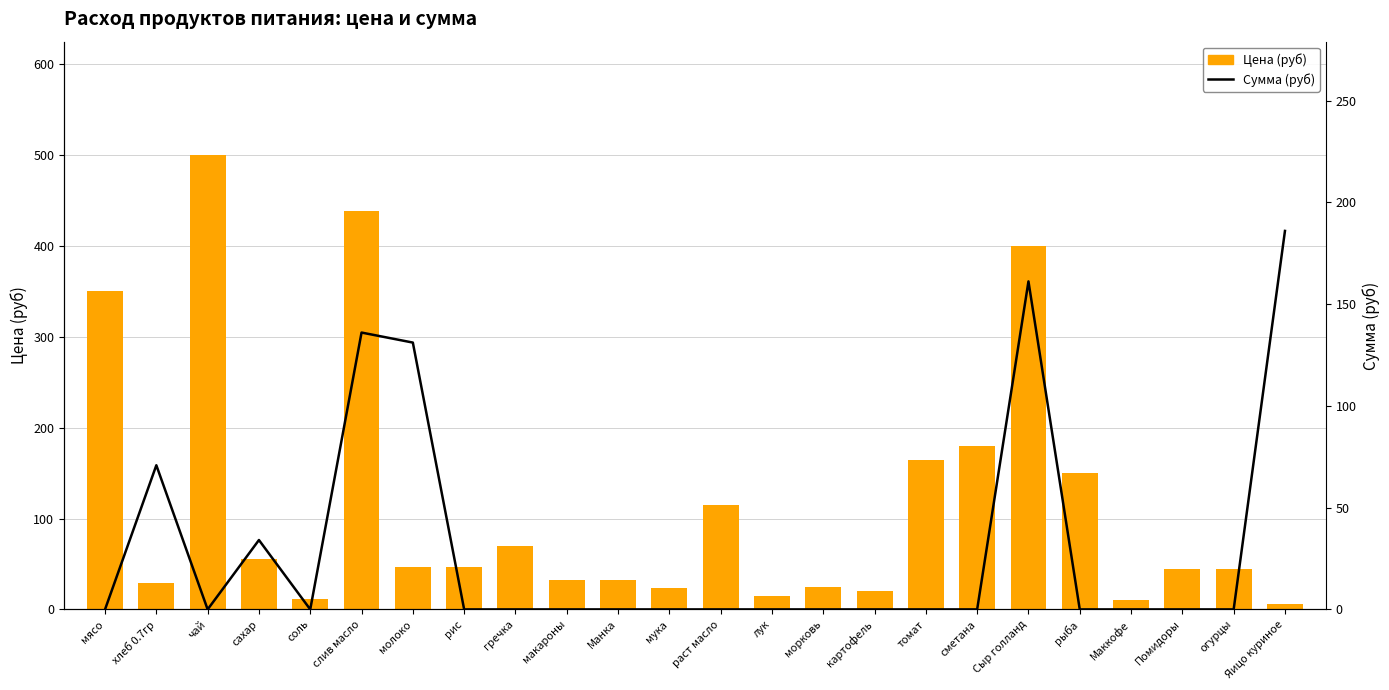

Is the value of Сумма (руб) at макароны greater than the value of Цена (руб) at макароны?

No